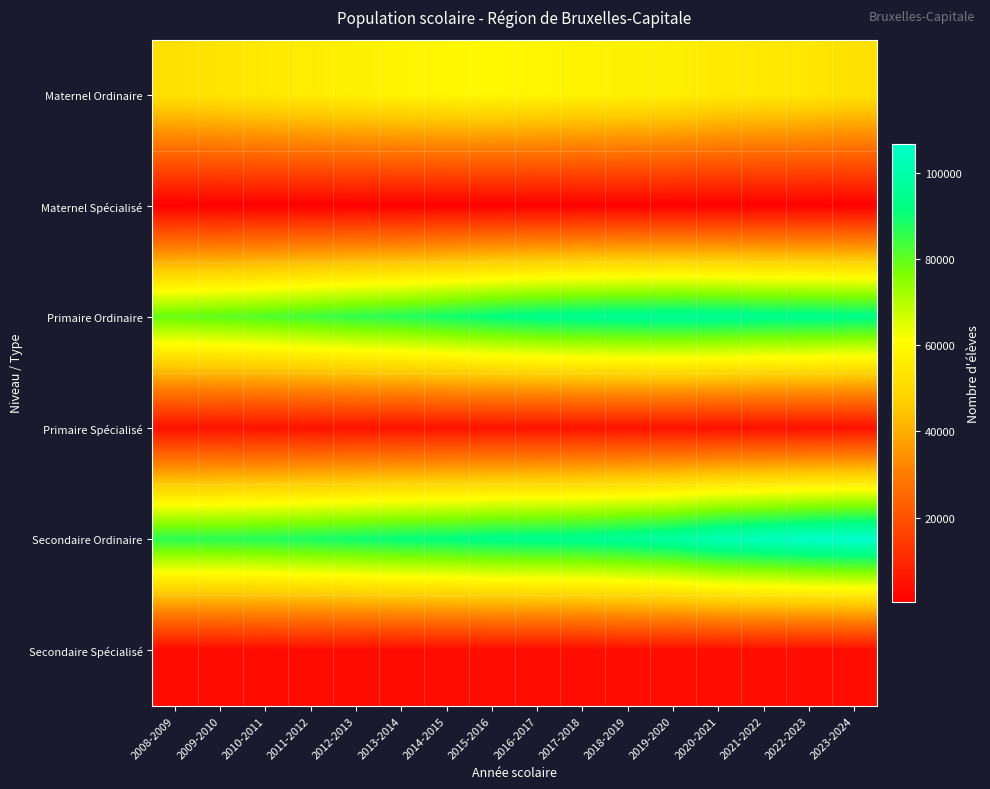

List the labels in order of Maternel Ordinaire value, smallest first.

2008-2009, 2009-2010, 2010-2011, 2011-2012, 2012-2013, 2013-2014, 2014-2015, 2015-2016, 2016-2017, 2017-2018, 2018-2019, 2019-2020, 2020-2021, 2021-2022, 2022-2023, 2023-2024